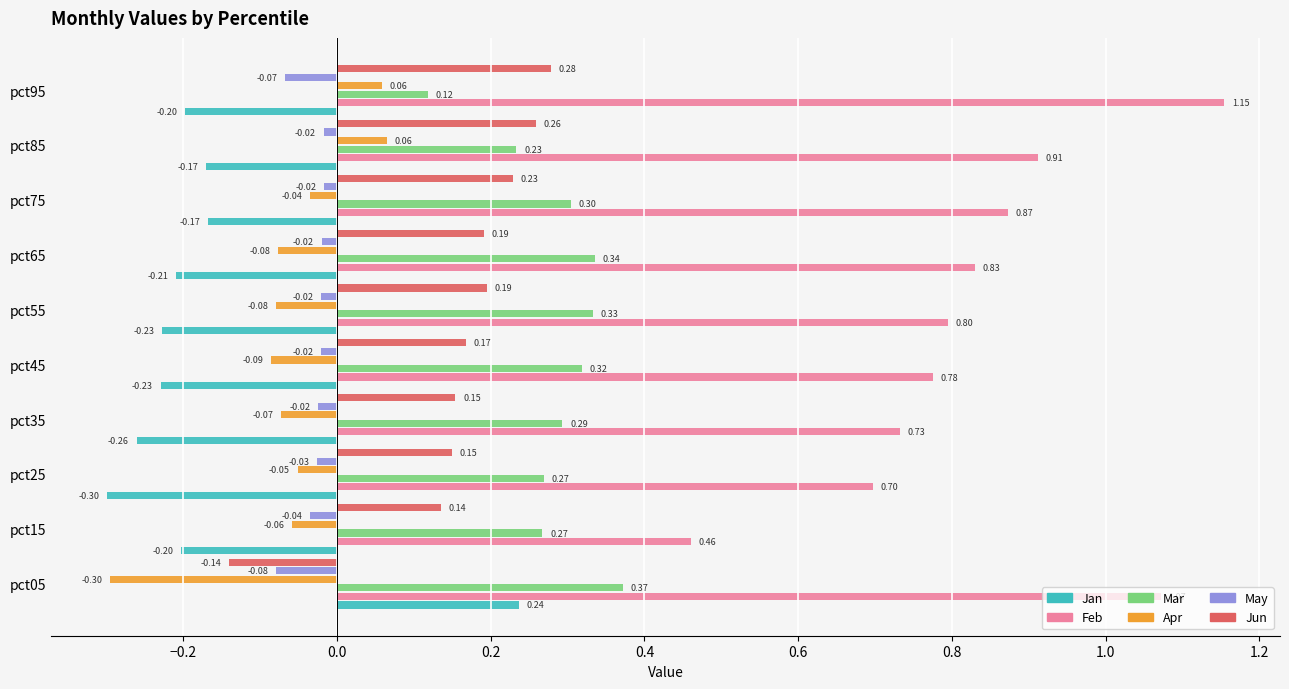

Rank the series by their maximum value, from lowest to highest.

May, Apr, Jan, Jun, Mar, Feb